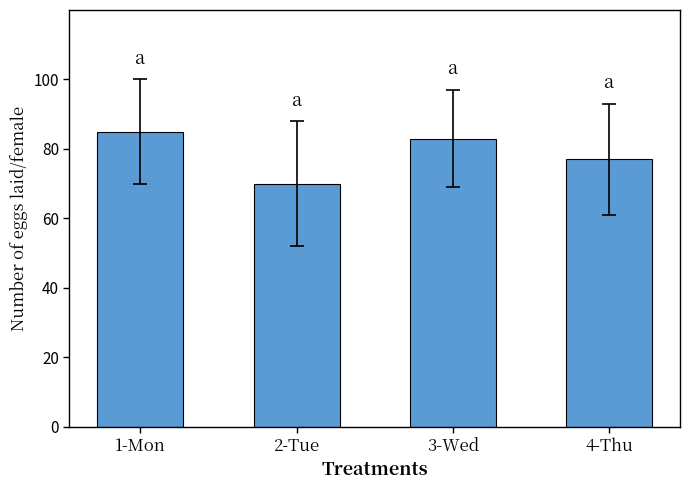

The chart shows a value of 77 at 4-Thu. True or false?

True